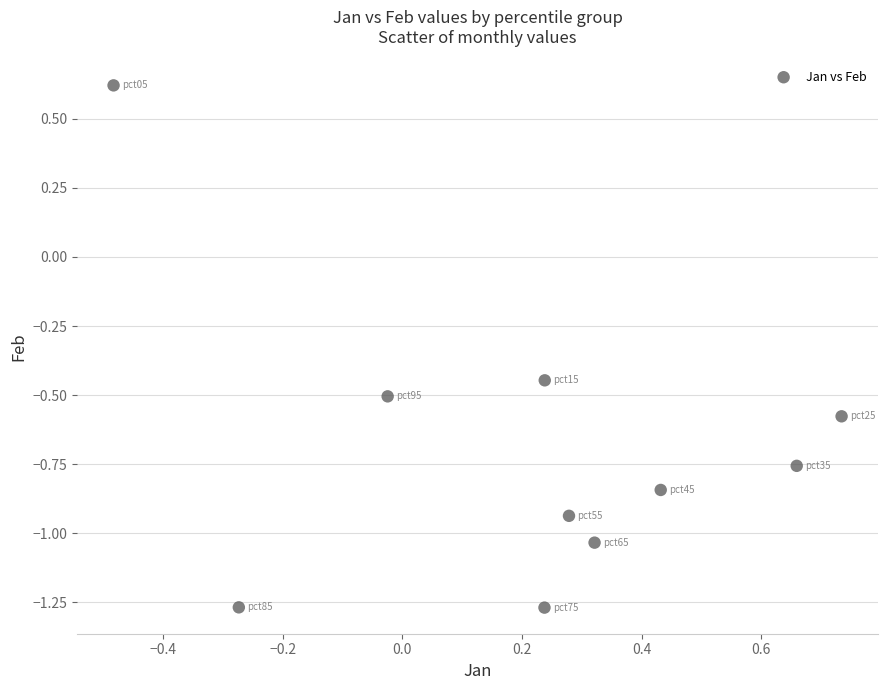

What is the range of Y values (max minus min)?

1.9